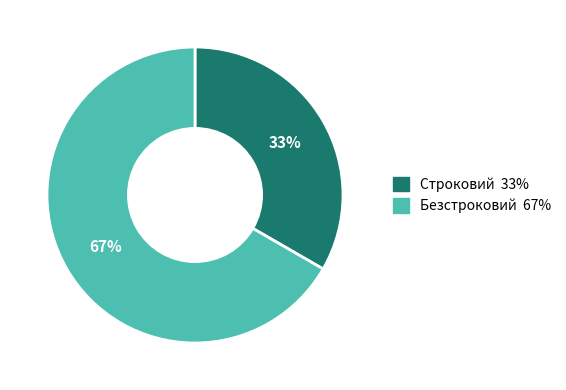

True or false: Строковий accounts for 48% of the total.

False